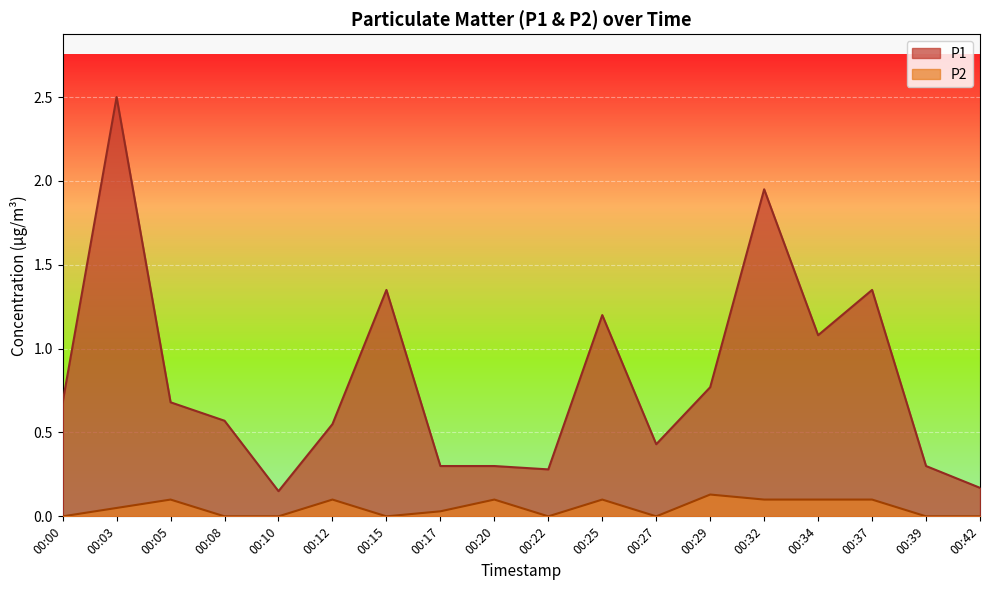

Reading left to right, list all the values displayed in this chart.

P1: 00:00=0.7	00:03=2.5	00:05=0.7	00:08=0.6	00:10=0.1	00:12=0.6	00:15=1.4	00:17=0.3	00:20=0.3	00:22=0.3	00:25=1.2	00:27=0.4	00:29=0.8	00:32=1.9	00:34=1.1	00:37=1.4	00:39=0.3	00:42=0.2
P2: 00:00=0.0	00:03=0.1	00:05=0.1	00:08=0.0	00:10=0.0	00:12=0.1	00:15=0.0	00:17=0.0	00:20=0.1	00:22=0.0	00:25=0.1	00:27=0.0	00:29=0.1	00:32=0.1	00:34=0.1	00:37=0.1	00:39=0.0	00:42=0.0